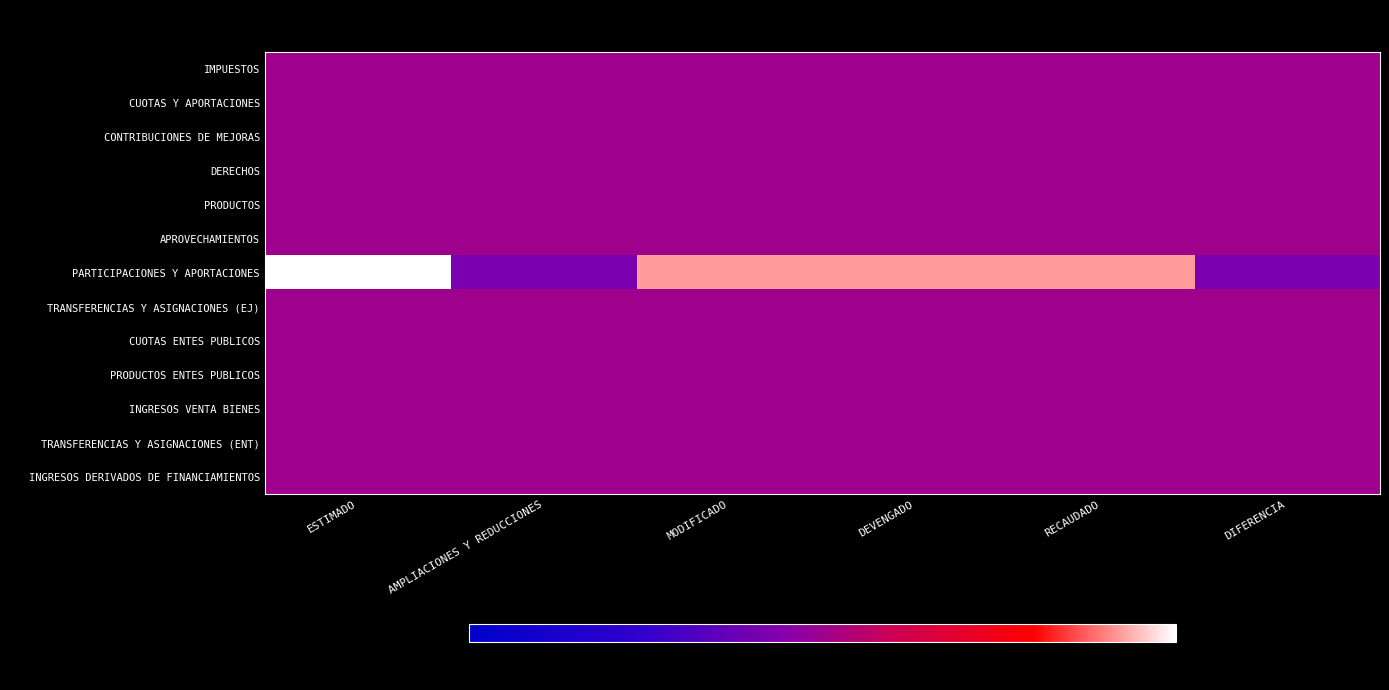

How many categories are shown in the chart?

6